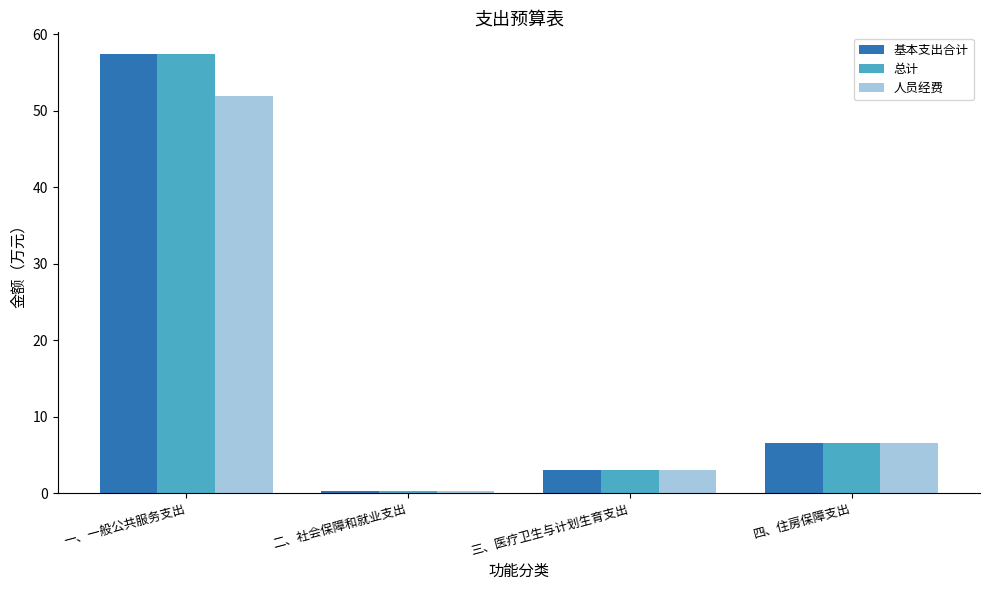

True or false: 基本支出合计 has a value of 6.5 at 四、住房保障支出.

True